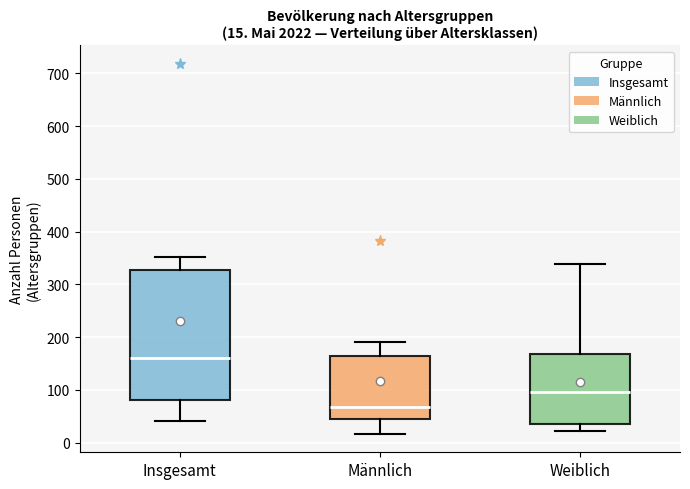

Which box has the highest median line?

Insgesamt